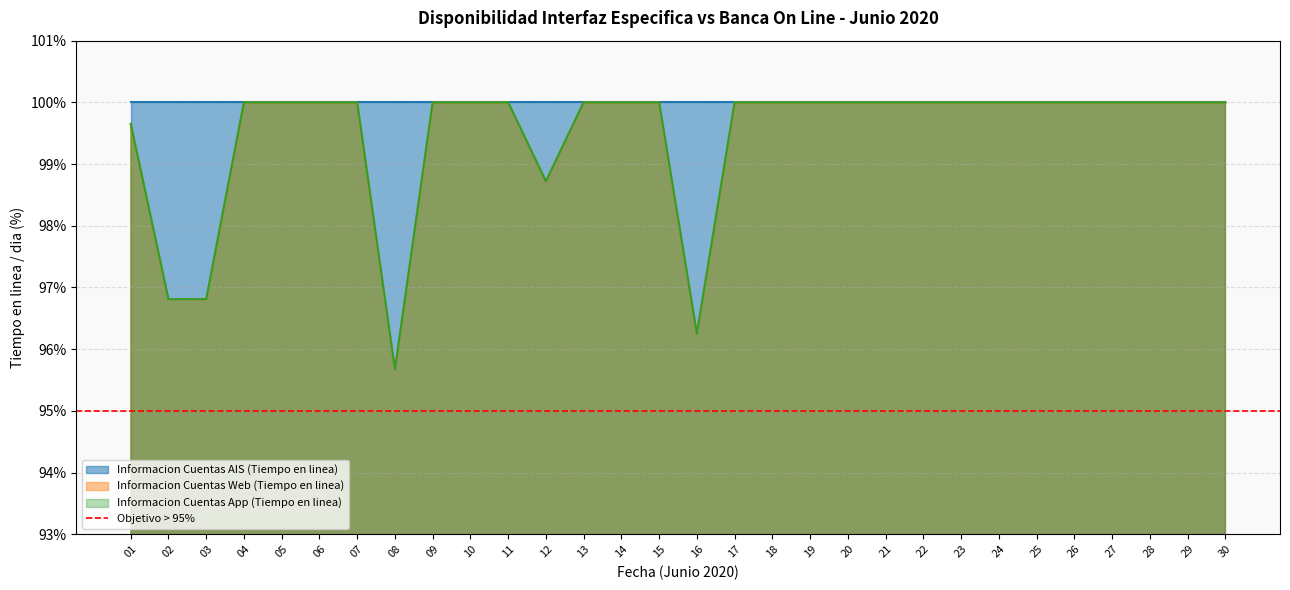

Where is the first local minimum for Informacion Cuentas Web (Tiempo en linea)?

08